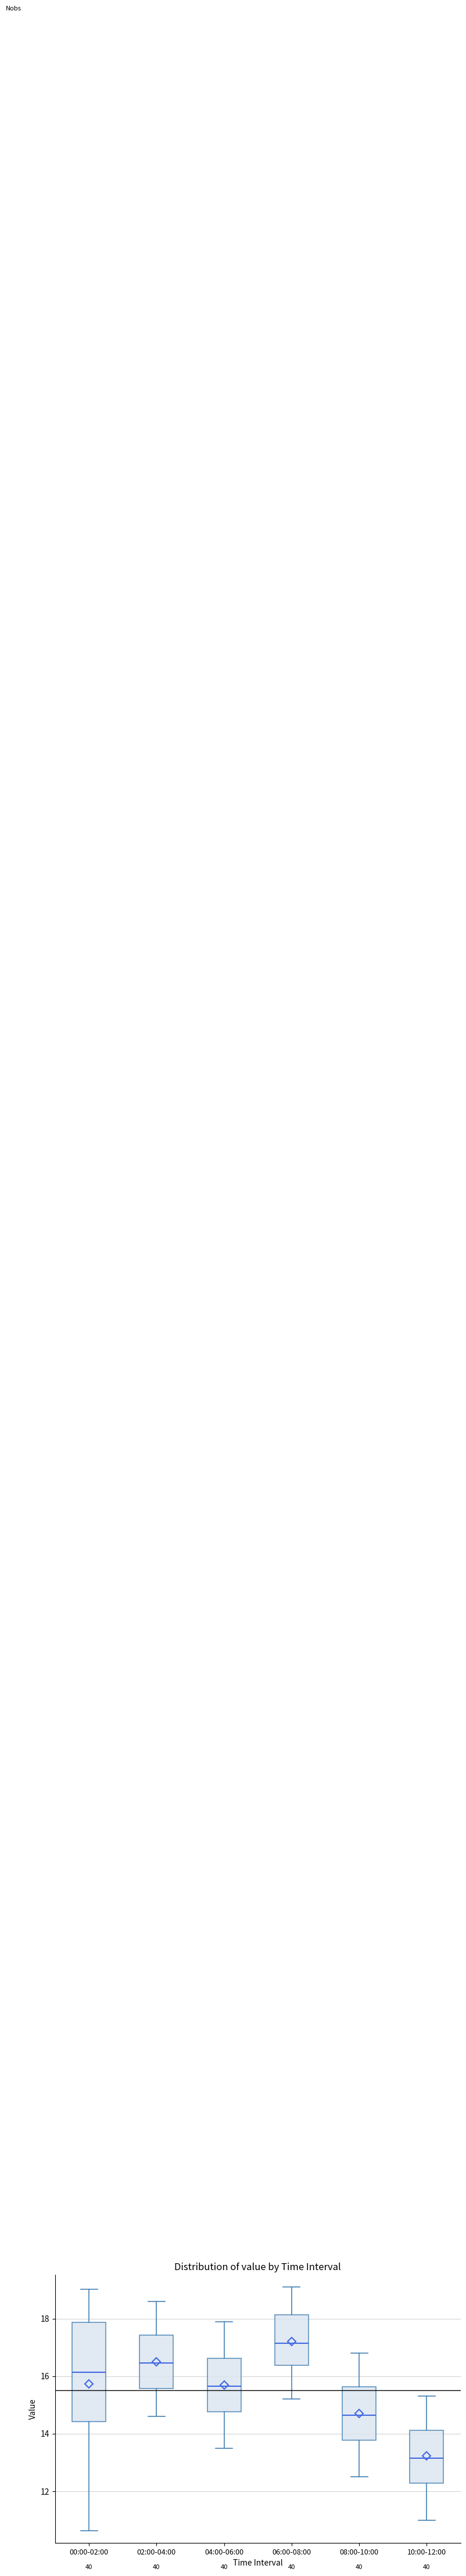

Reading left to right, transcribe this box plot: for each box, give where its median line is, the range the box spans, and where its two whiskers end, as read against the y-axis. The values are not printed on the chart, so give them approximately, as read against the axis.

00:00-02:00: median 16.2, box 14.4 to 17.8, whiskers 10.6 to 19.0
02:00-04:00: median 16.4, box 15.6 to 17.4, whiskers 14.6 to 18.6
04:00-06:00: median 15.6, box 14.8 to 16.6, whiskers 13.6 to 18.0
06:00-08:00: median 17.2, box 16.4 to 18.2, whiskers 15.2 to 19.2
08:00-10:00: median 14.6, box 13.8 to 15.6, whiskers 12.6 to 16.8
10:00-12:00: median 13.2, box 12.2 to 14.2, whiskers 11.0 to 15.4